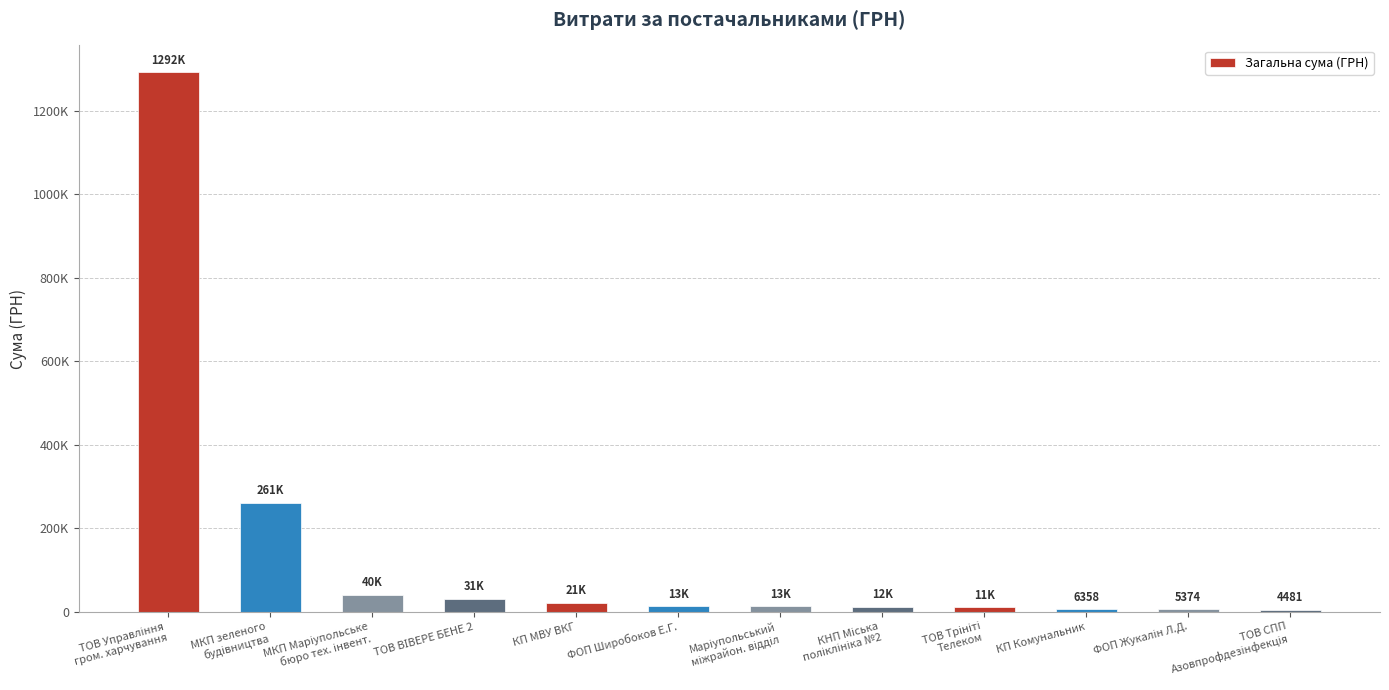

Are the bars horizontal?

No